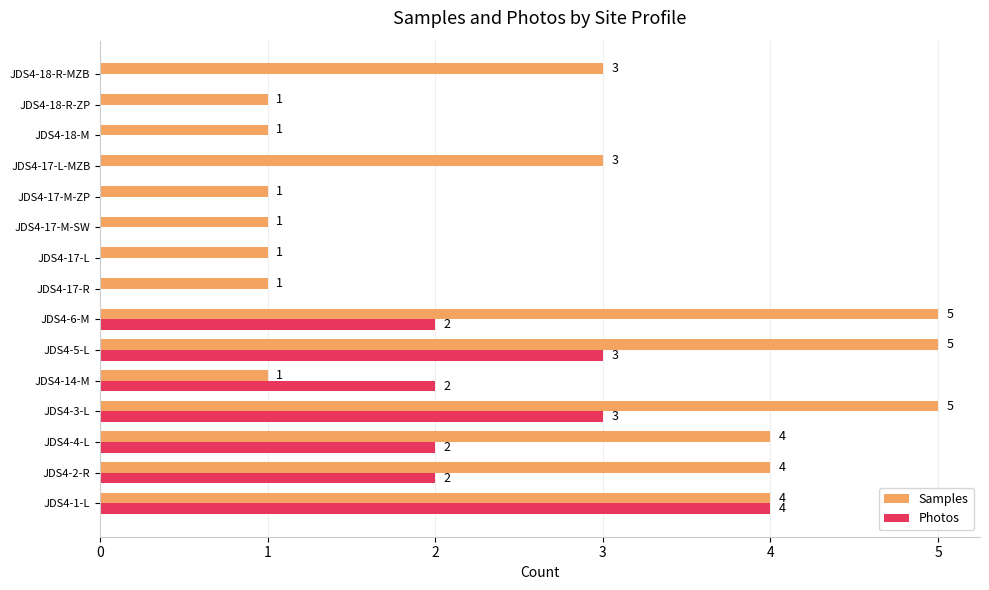

Between JDS4-1-L and JDS4-18-R-ZP, which series saw the biggest shift?

Photos